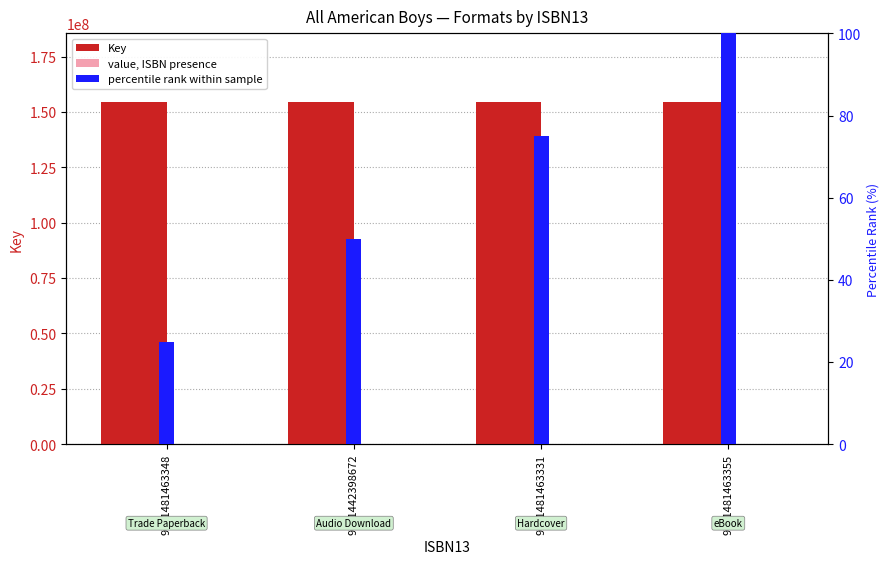

What are all the series names shown in the legend?

Key, value, ISBN presence, percentile rank within sample